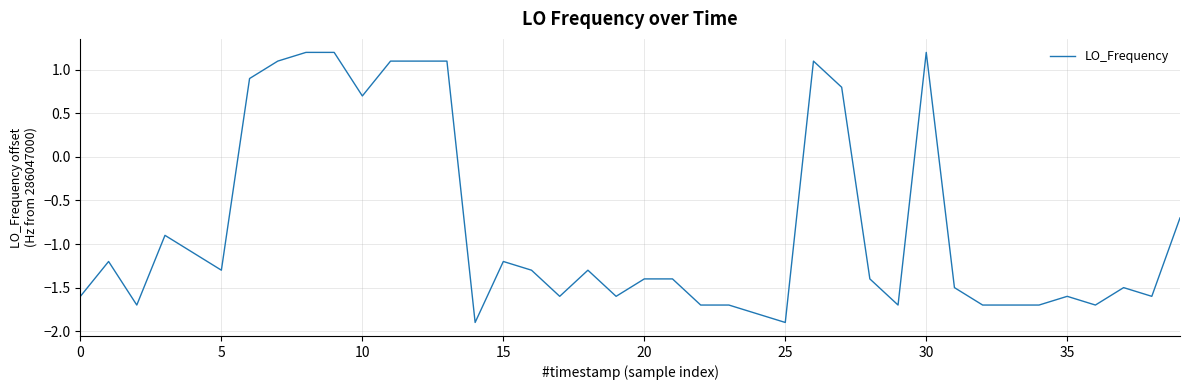

What is the difference between the maximum and minimum values?

3.1